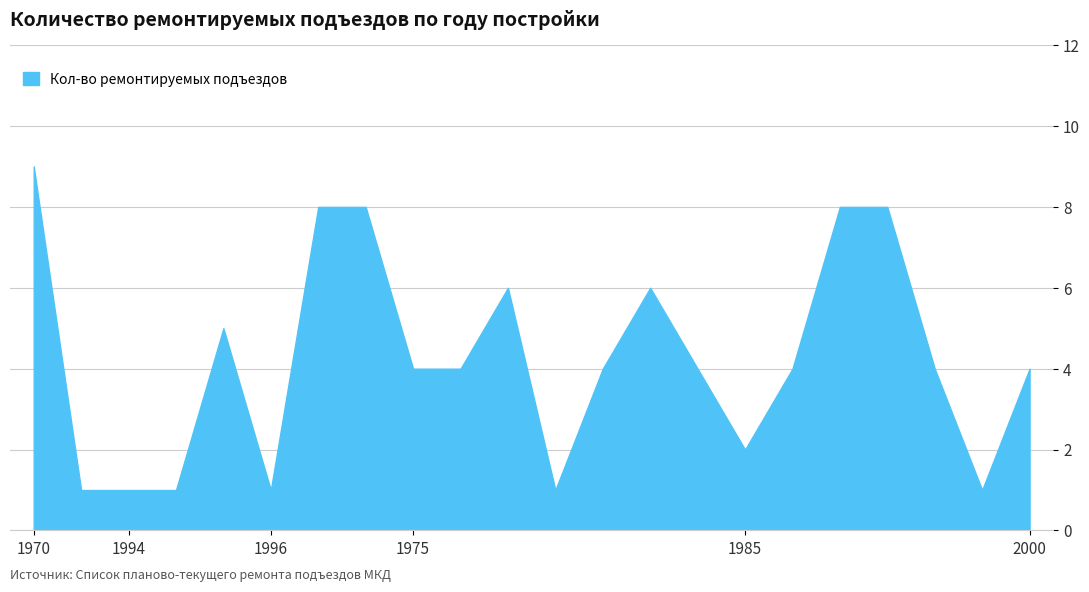

Which has a higher value, 1970 or 1976?

1970